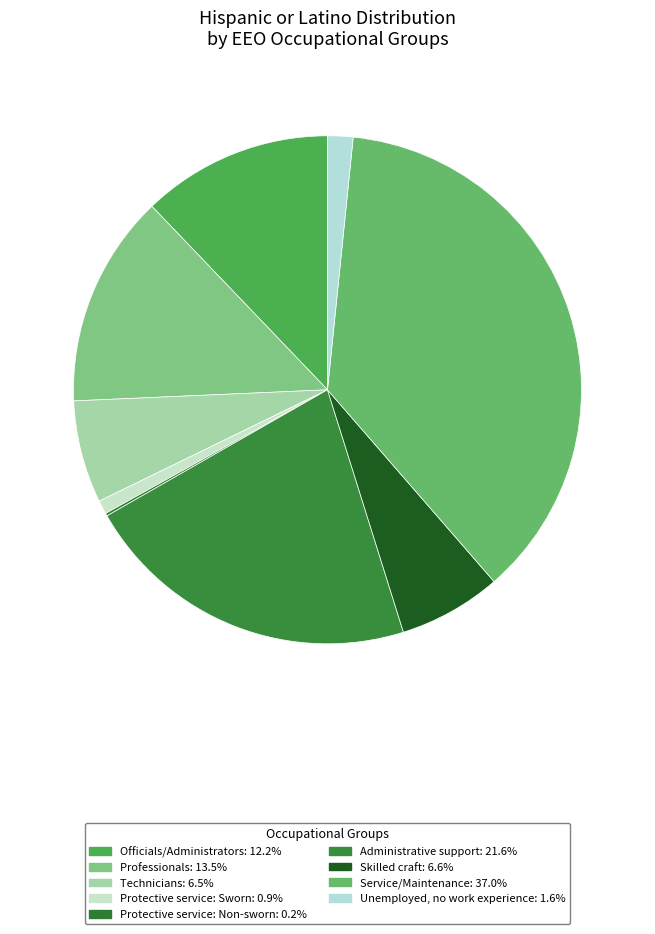

Does Administrative support account for over 50% of the chart?

No